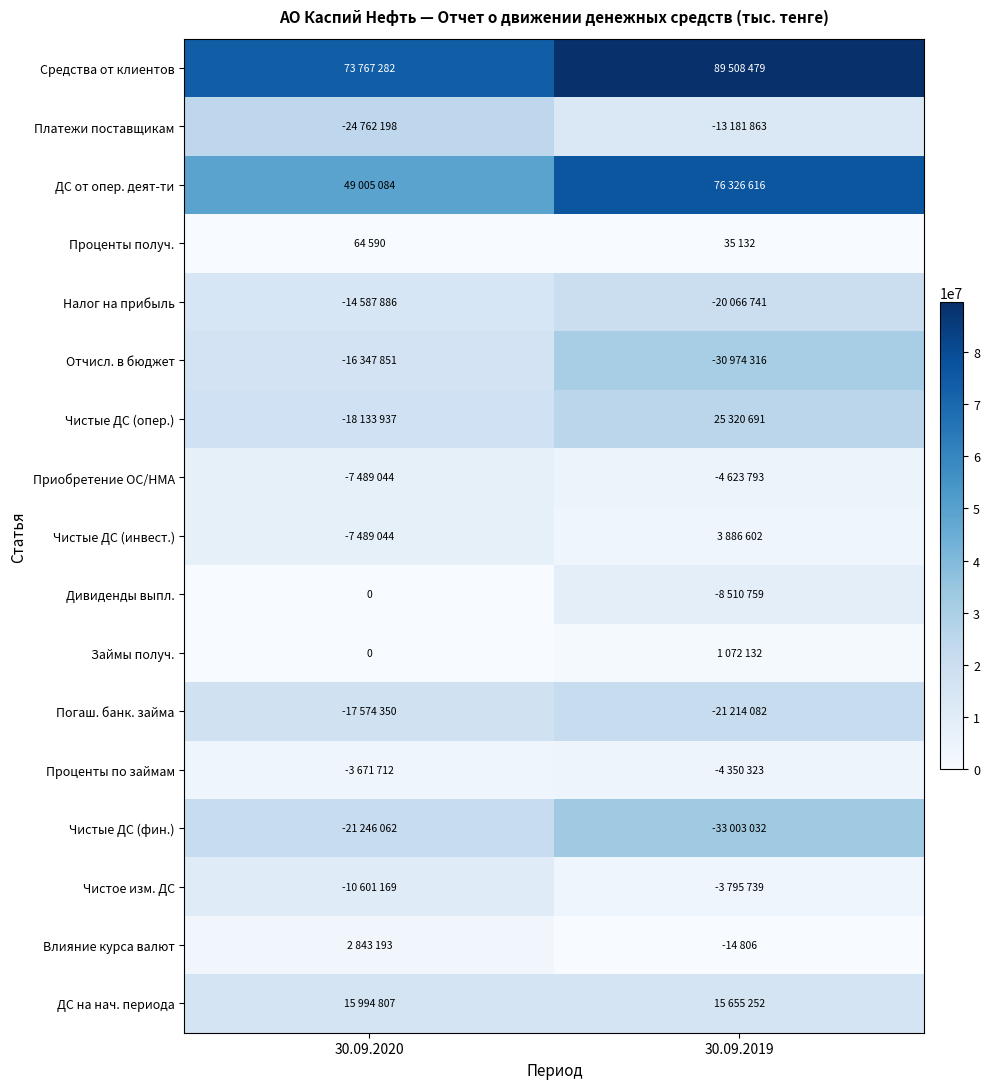

At which category is the sum across all series the highest?

30.09.2019